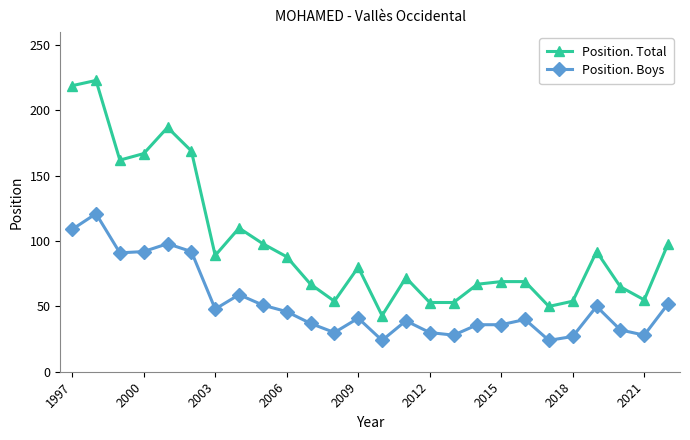

True or false: Position. Boys and Position. Total cross at least once.

False